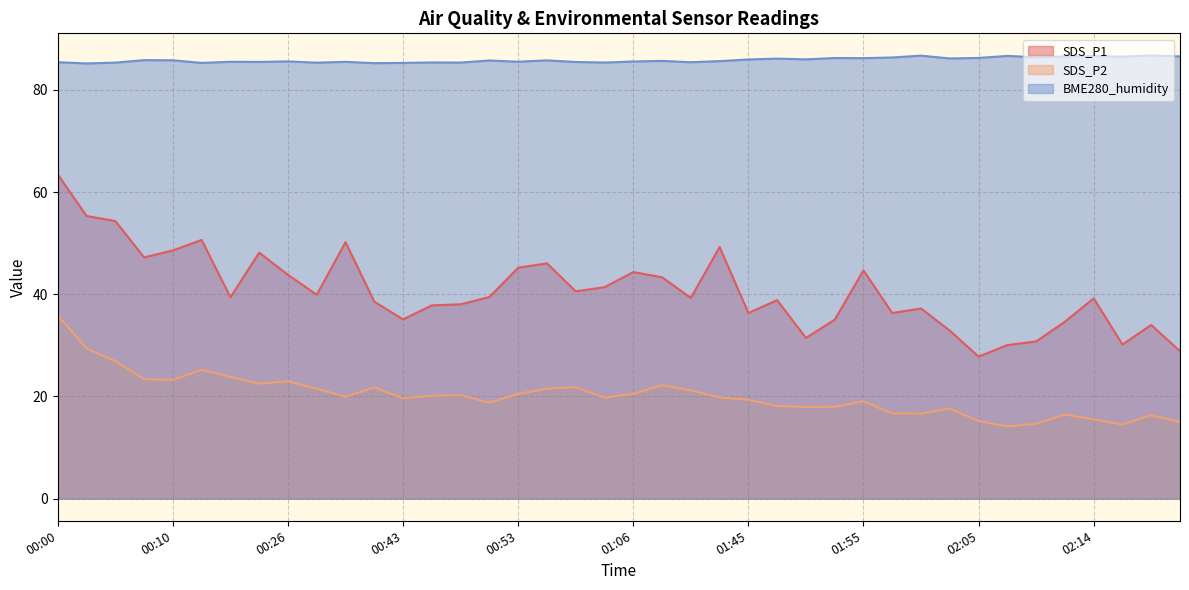

List the labels in order of BME280_humidity value, largest first.

02:25, 02:00, 02:07, 02:14, 02:27, 02:12, 02:22, 02:10, 01:57, 02:05, 01:52, 01:55, 02:02, 01:47, 01:50, 01:45, 00:08, 00:10, 00:58, 00:51, 01:08, 01:13, 00:26, 01:06, 00:53, 00:18, 00:38, 00:23, 01:01, 00:00, 01:10, 00:46, 01:03, 00:48, 00:05, 00:28, 00:16, 00:43, 00:41, 00:03